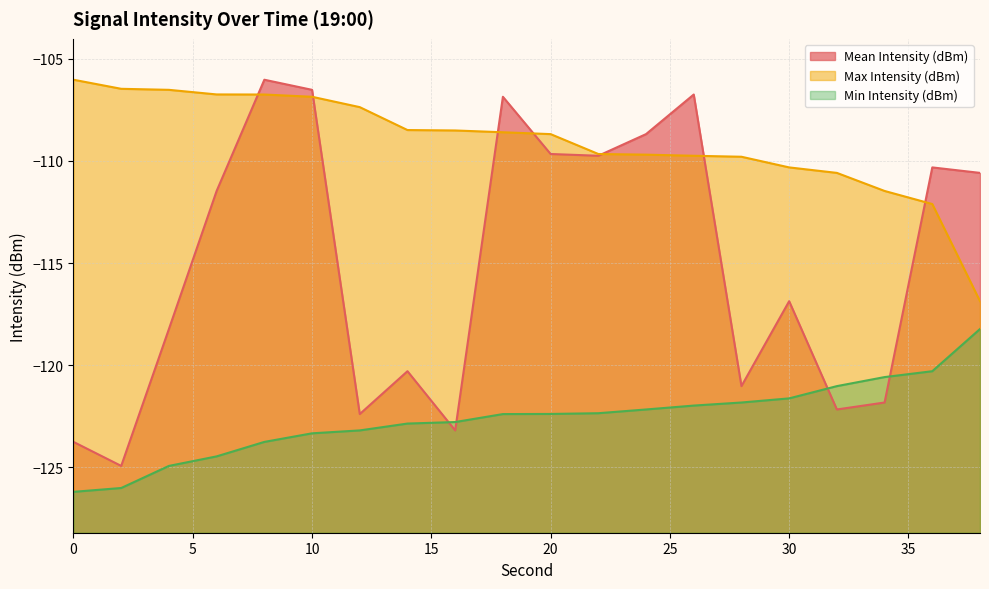

Is the value of Min Intensity (dBm) at 8 greater than the value of Max Intensity (dBm) at 30?

No